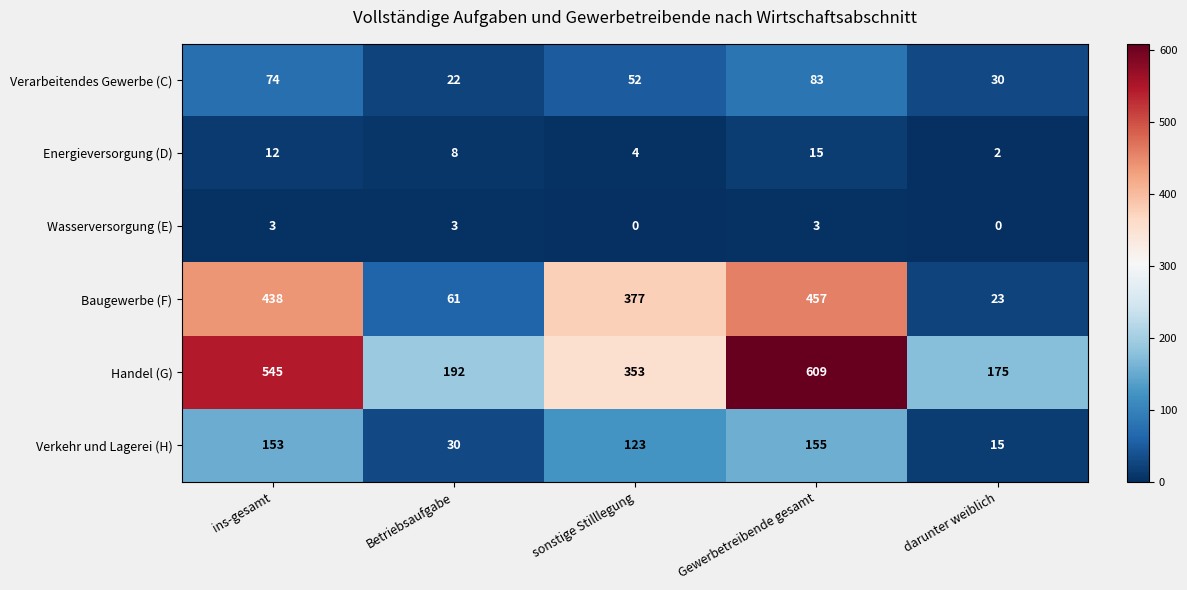

At which label does Handel (G) first exceed 353?

ins-gesamt